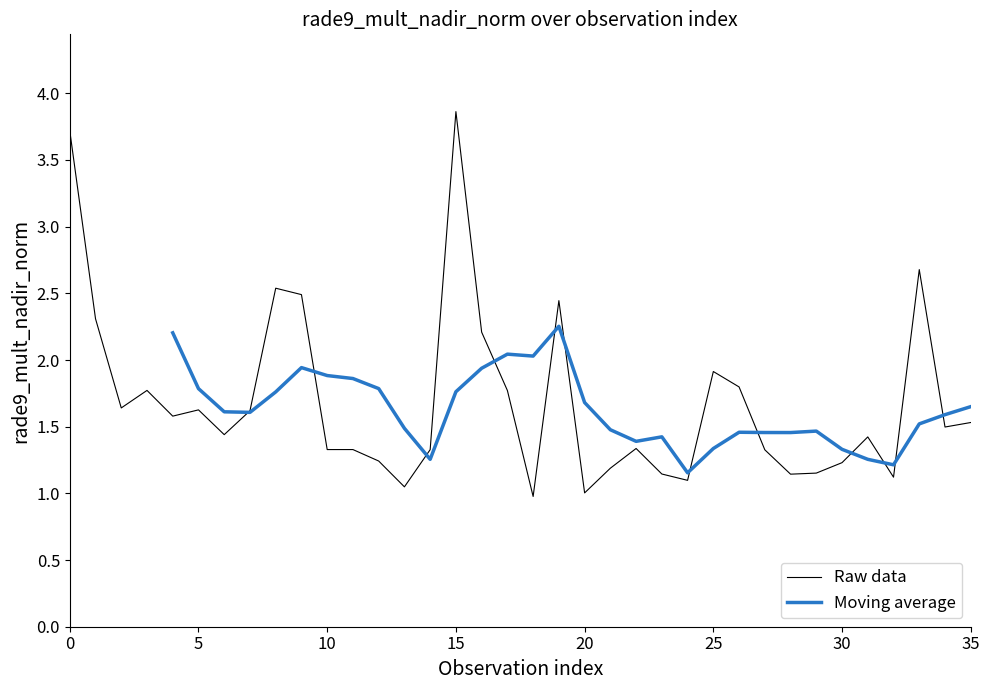

How many values are below 1?

1